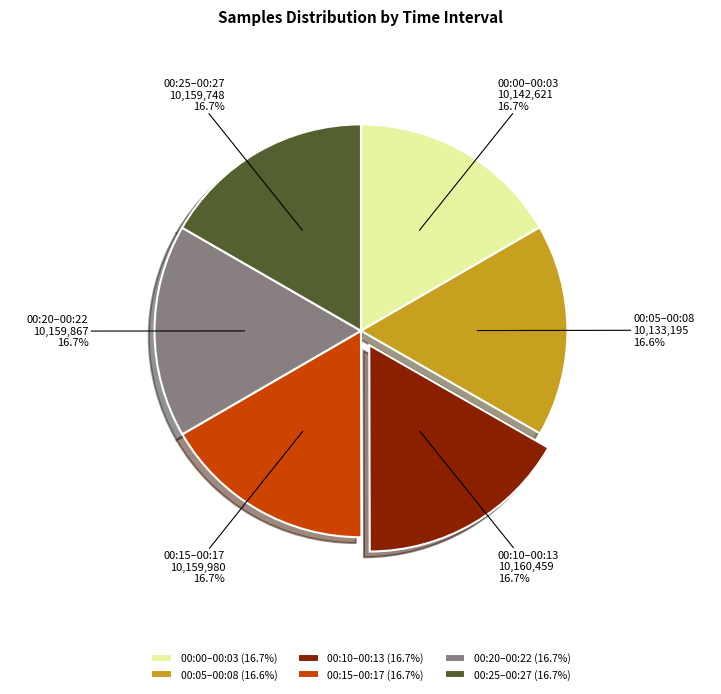

Is the sum of 00:00–00:03 and 00:05–00:08 greater than half?

No